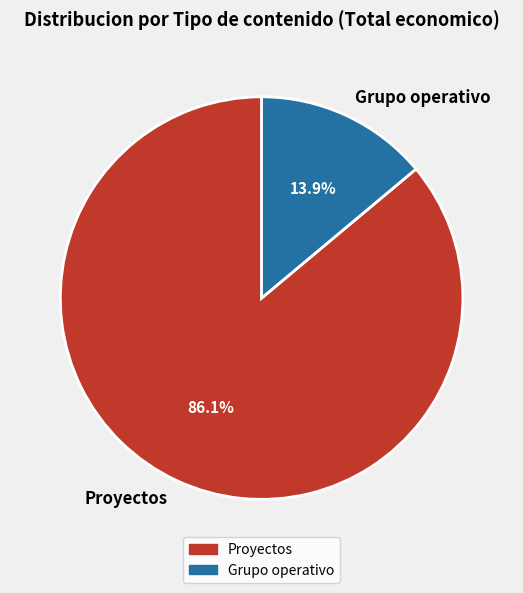

Is there any slice that represents more than half of the pie?

Yes